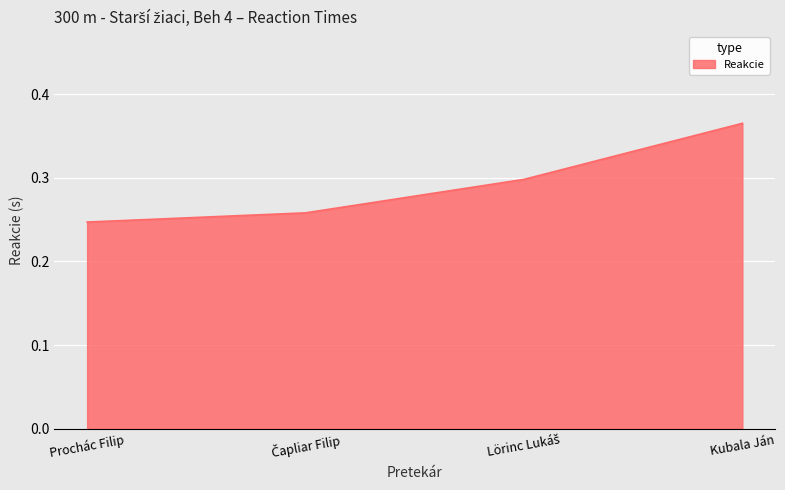

At which label is the value closest to 0?

Prochác Filip